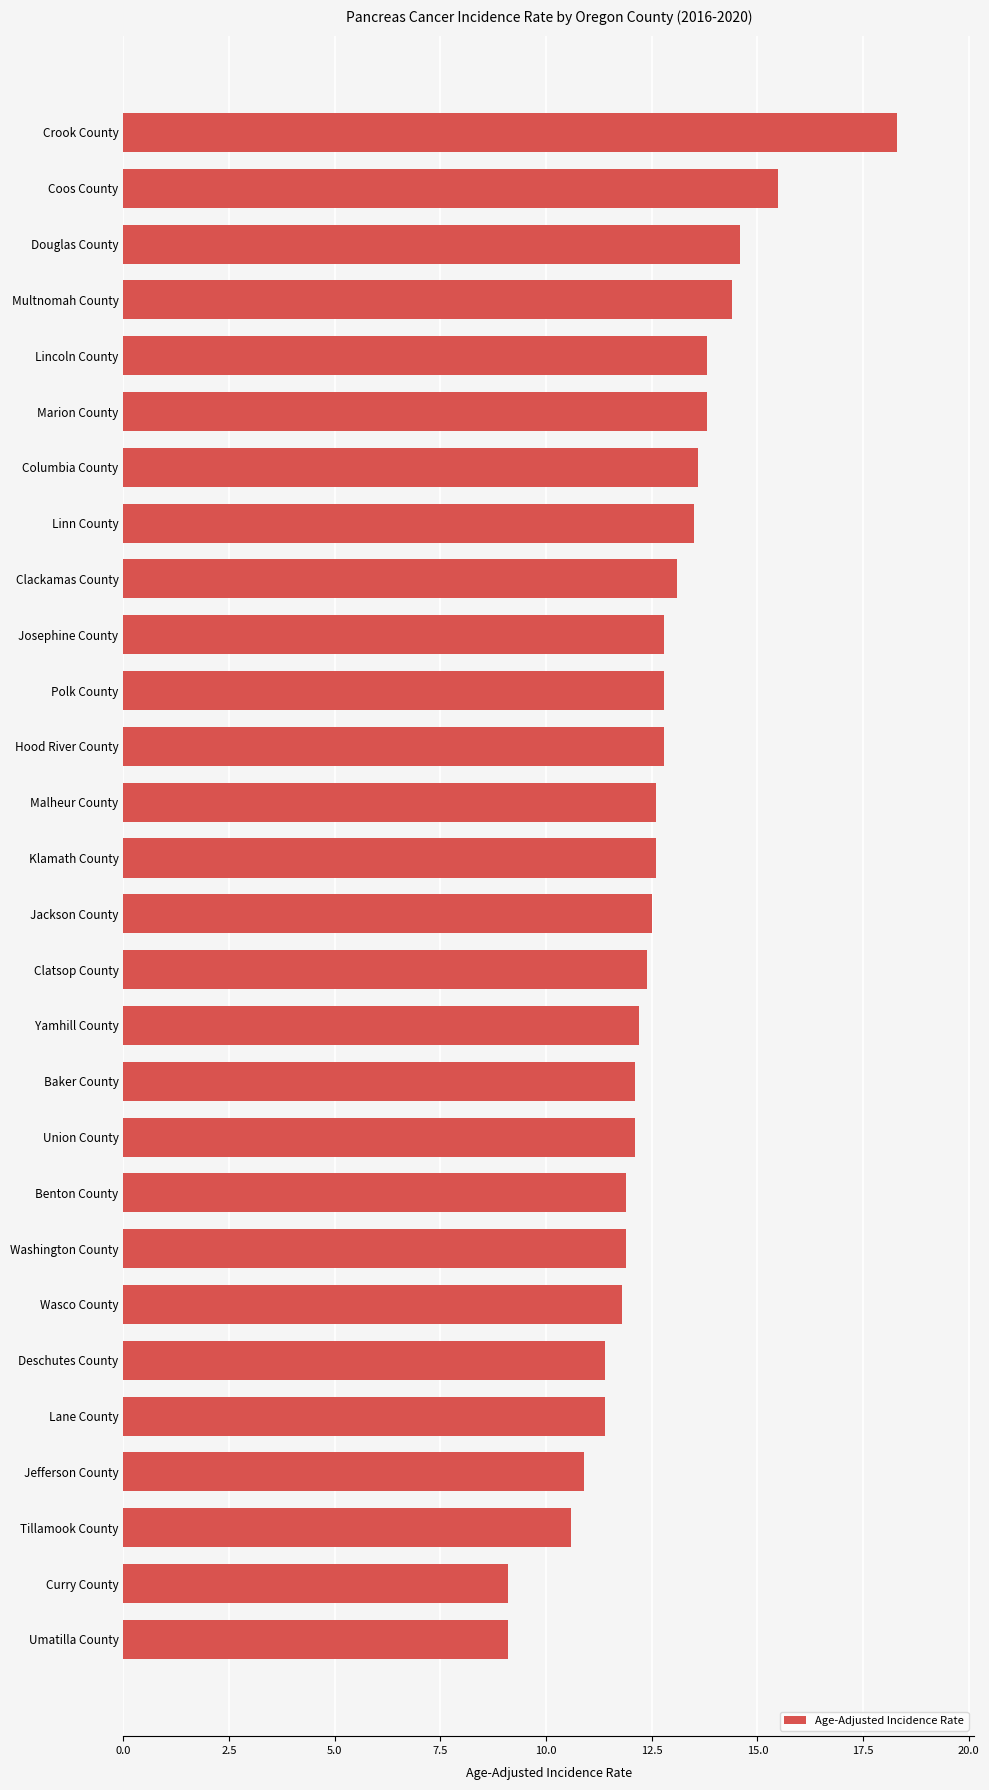

Are the bars grouped side by side (vs. stacked)?

No